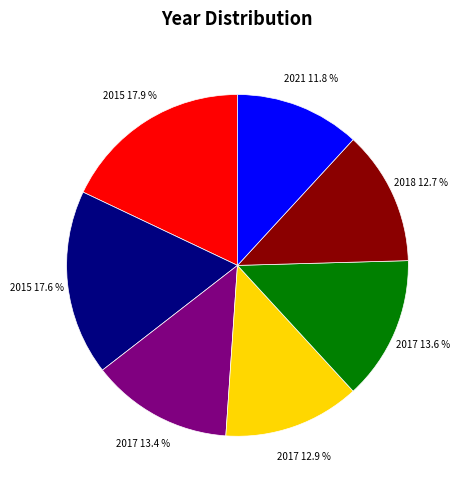

Does any single category account for the majority?

No